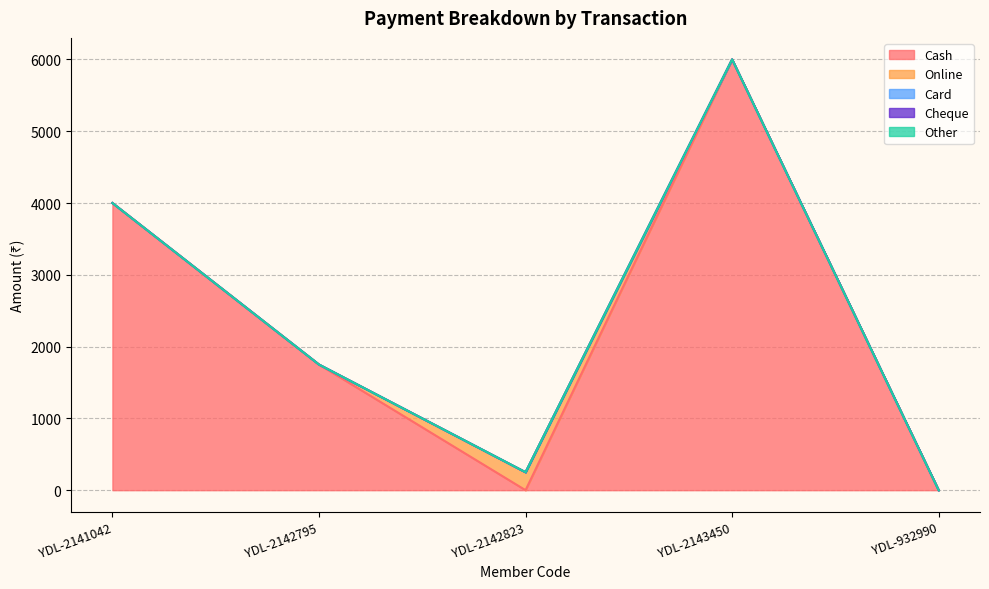

At which label is Other closest to 0?

YDL-2141042